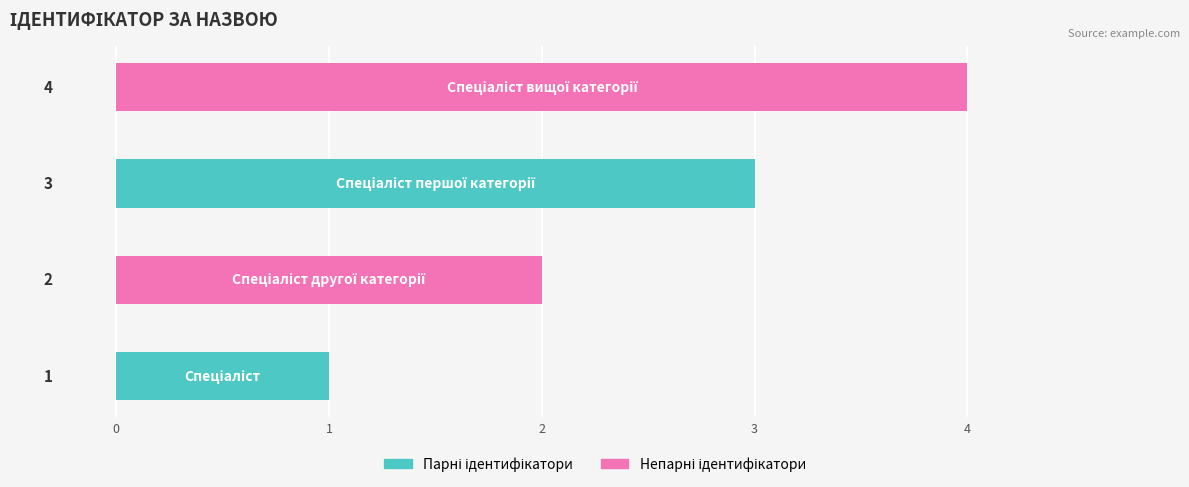

What is the sum of all values?

10